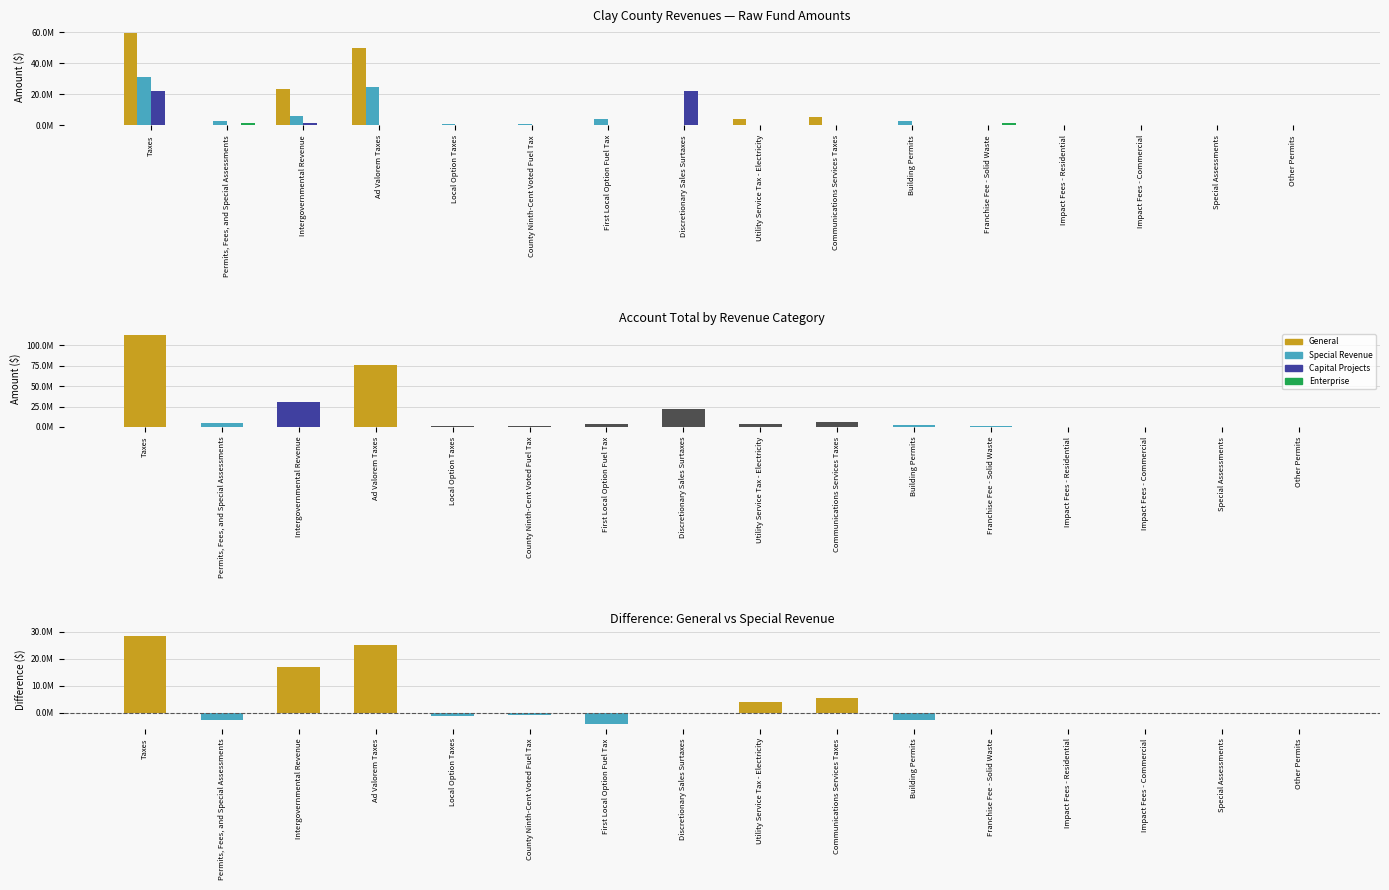

Does the chart contain stacked bars?

No